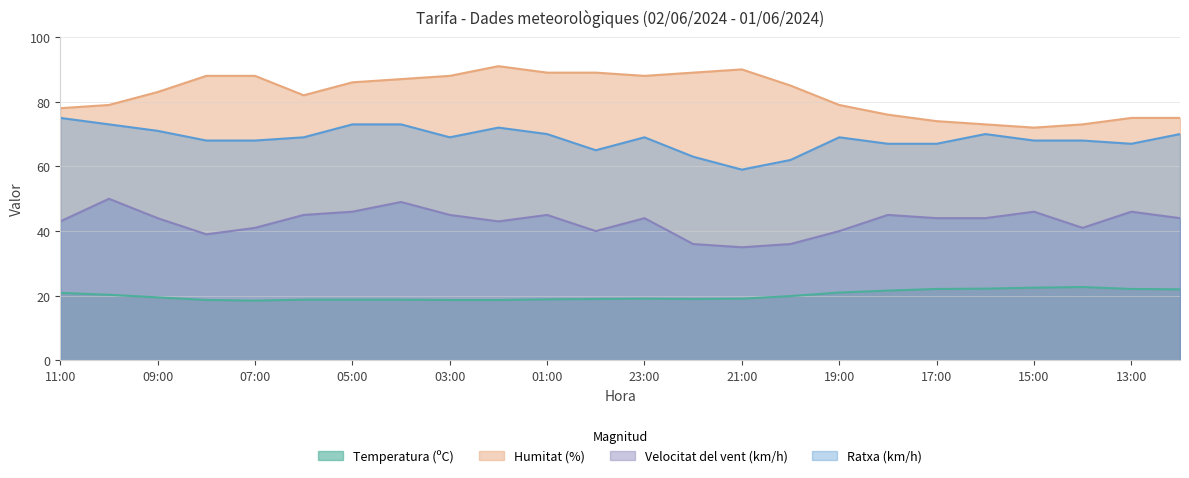

What is the difference between the second highest and second lowest values in the Ratxa (km/h) series?

11.0